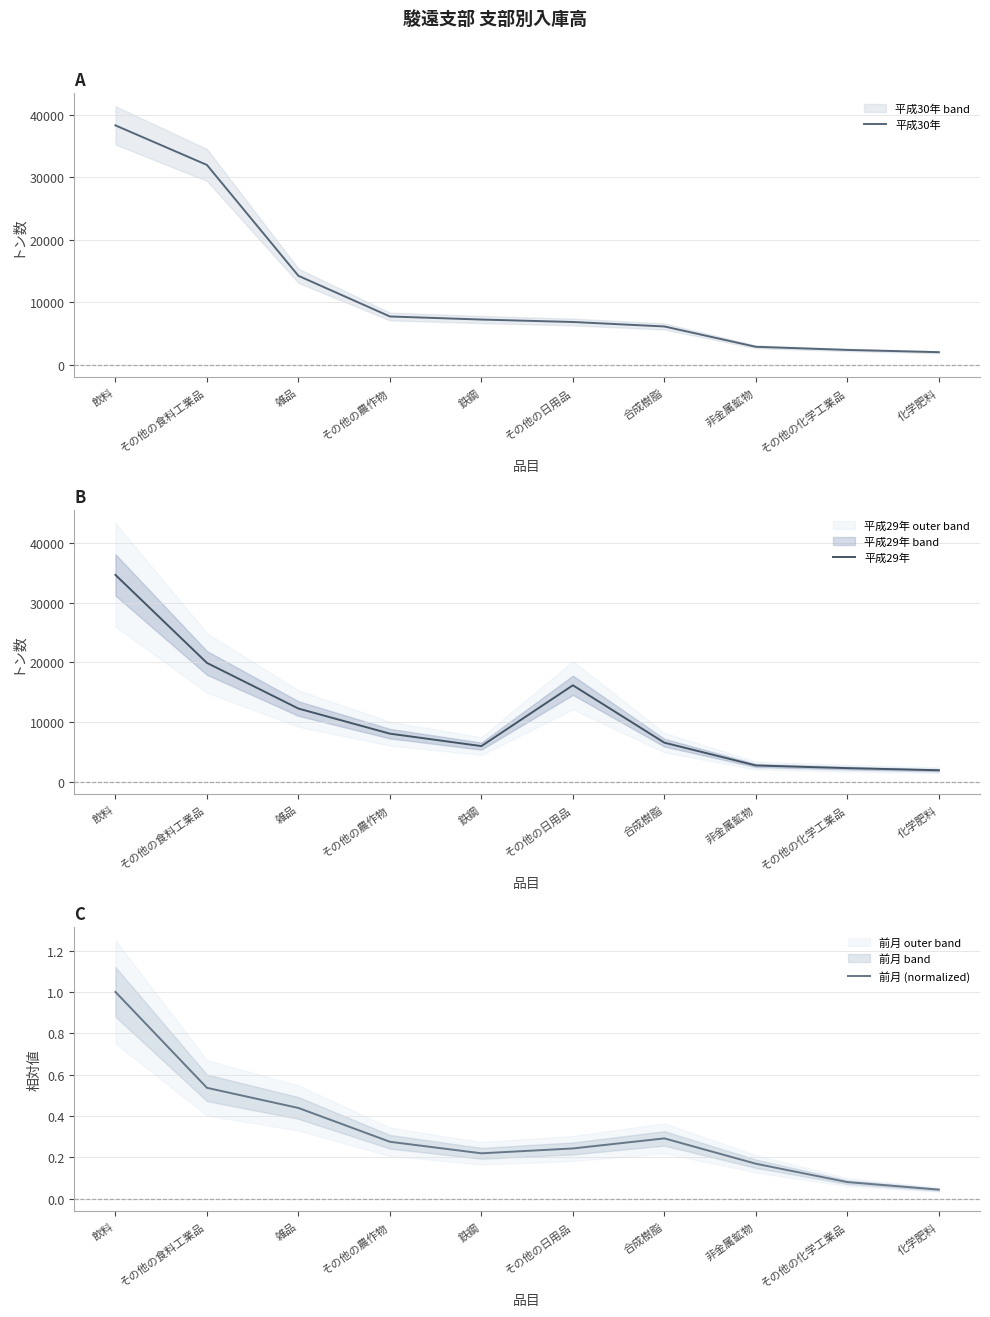

Reading left to right, transcribe all the data shown in this chart.

平成30年: 飲料=38328.0	その他の食料工業品=31989.0	雑品=14224.0	その他の農作物=7710.0	鉄鋼=7215.0	その他の日用品=6825.0	合成樹脂=6107.0	非金属鉱物=2850.0	その他の化学工業品=2351.0	化学肥料=1989.0
平成29年: 飲料=34622.0	その他の食料工業品=19882.0	雑品=12233.0	その他の農作物=8028.0	鉄鋼=5946.0	その他の日用品=16132.0	合成樹脂=6519.0	非金属鉱物=2700.0	その他の化学工業品=2254.0	化学肥料=1897.0
前月 (normalized): 飲料=1.0	その他の食料工業品=0.5	雑品=0.4	その他の農作物=0.3	鉄鋼=0.2	その他の日用品=0.2	合成樹脂=0.3	非金属鉱物=0.2	その他の化学工業品=0.1	化学肥料=0.0